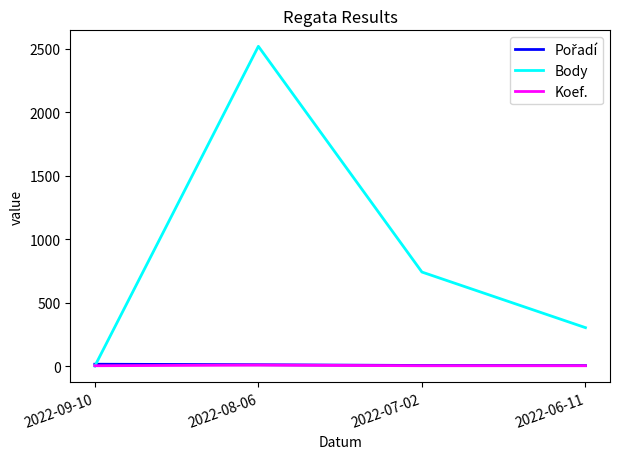

Is the value of Body at 2022-08-06 greater than the value of Koef. at 2022-06-11?

Yes